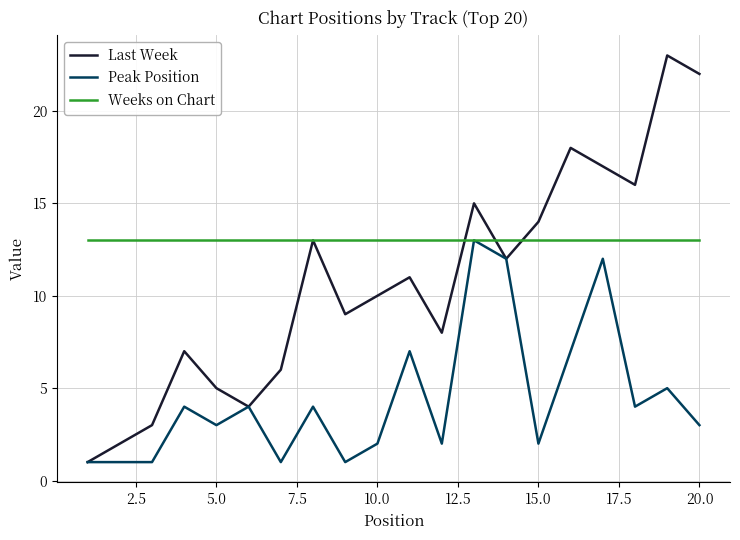

What is the maximum value for Weeks on Chart?

13